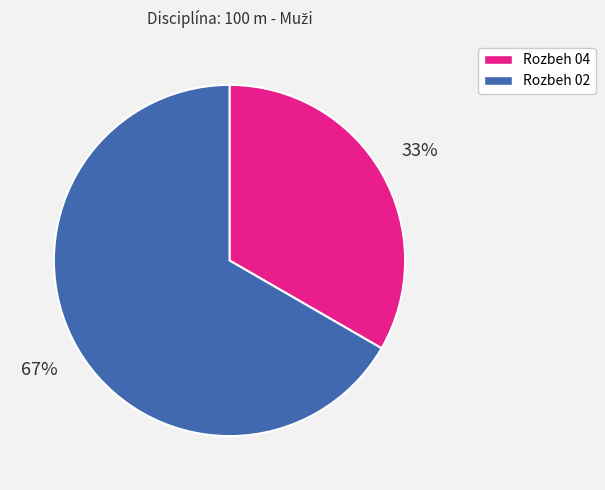

How many slices are in this pie chart?

2